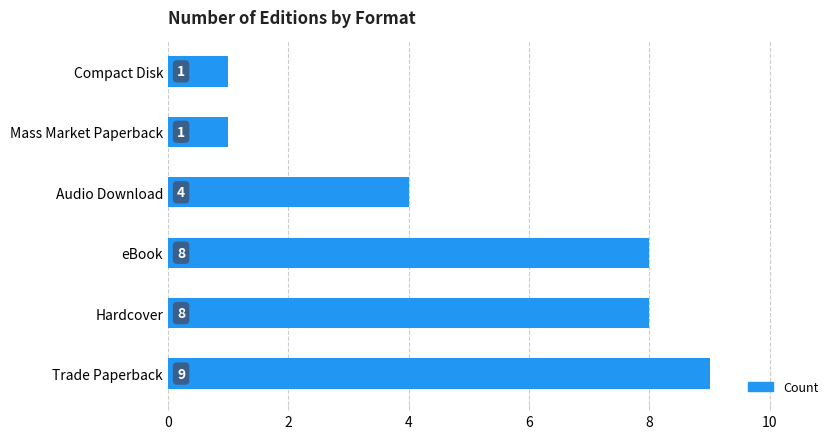

Reading bottom to top, what are all the values shown in this chart?

9	8	8	4	1	1